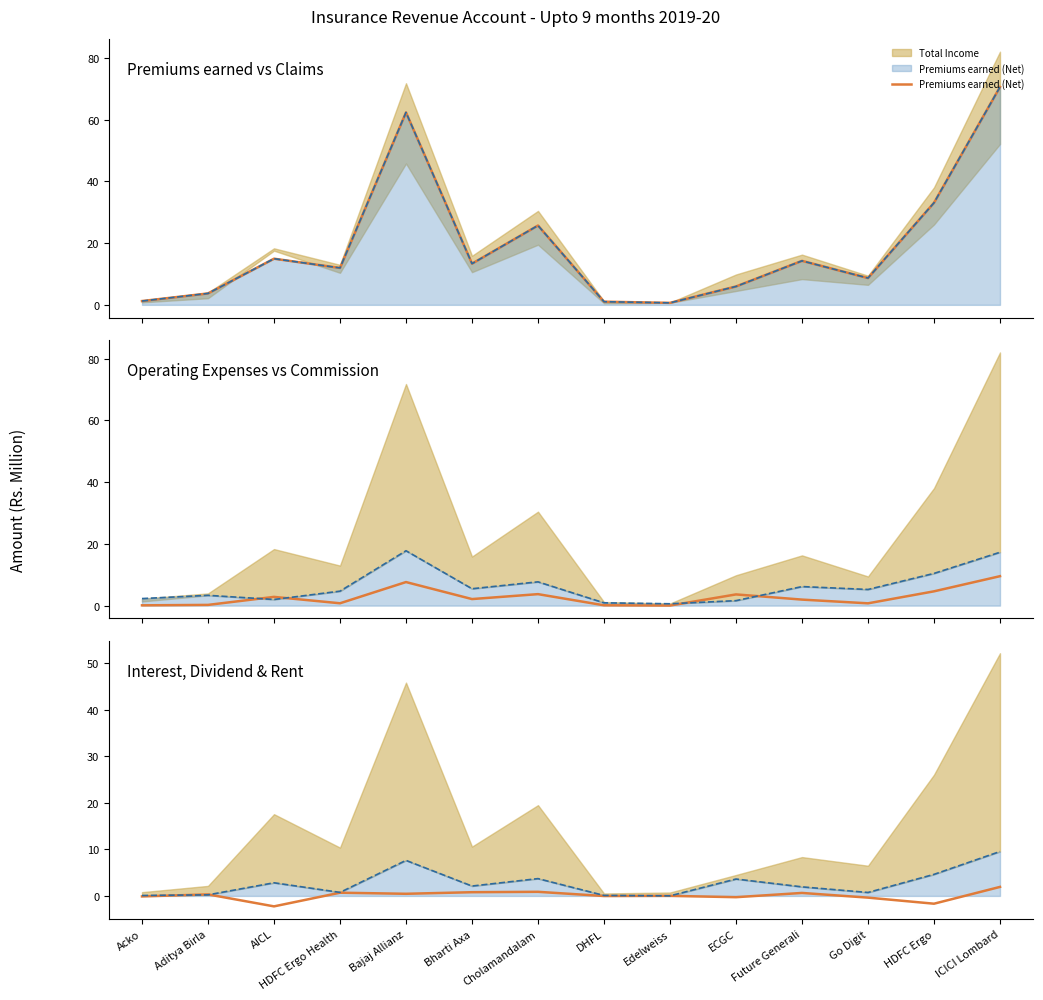

True or false: Operating Expenses (line) has a value of 3.4 at AICL.

False